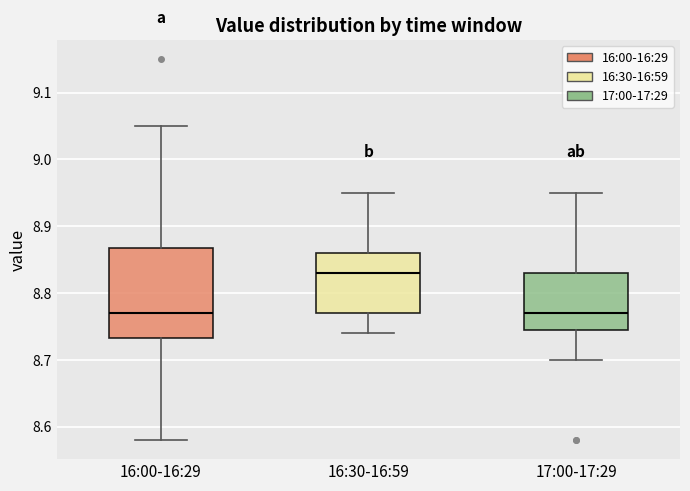

Which box's median line is the highest?

16:30-16:59